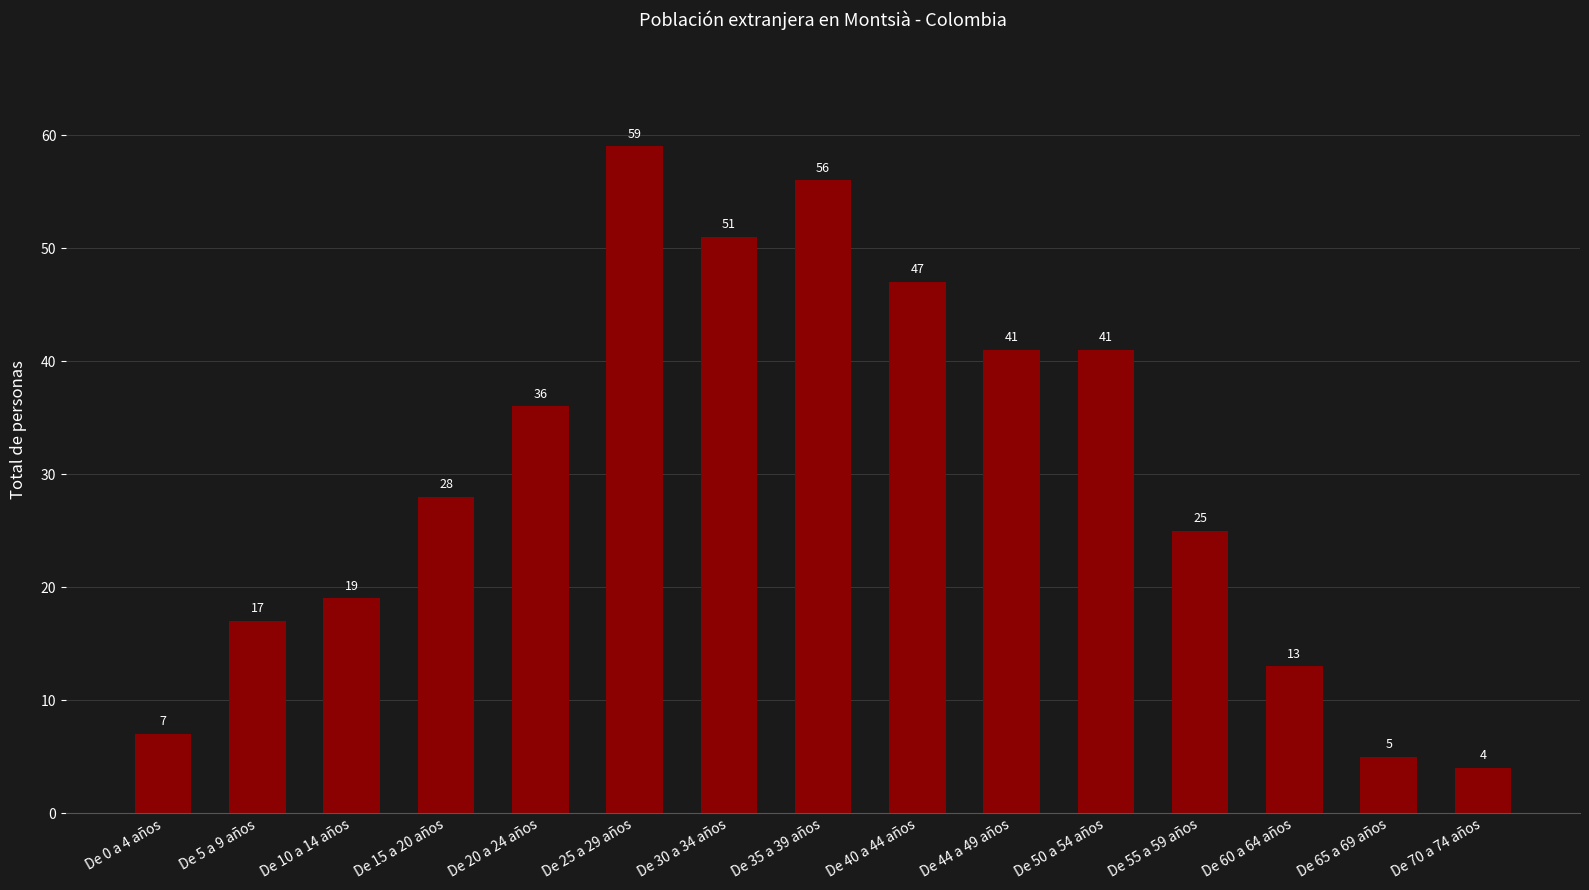

Which label corresponds to the smallest value in the chart?

De 70 a 74 años